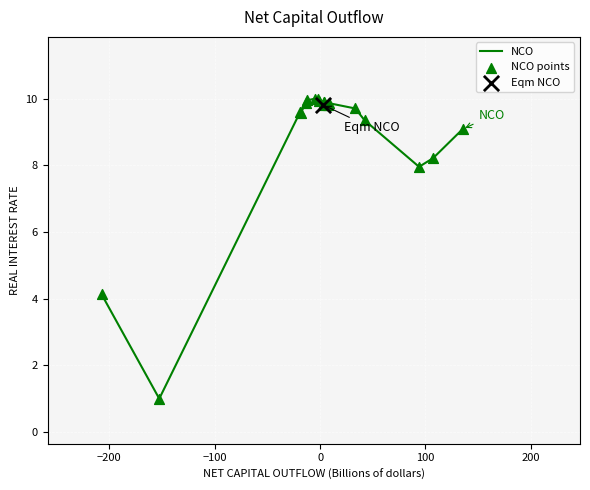

What is the smallest value displayed?

1.0